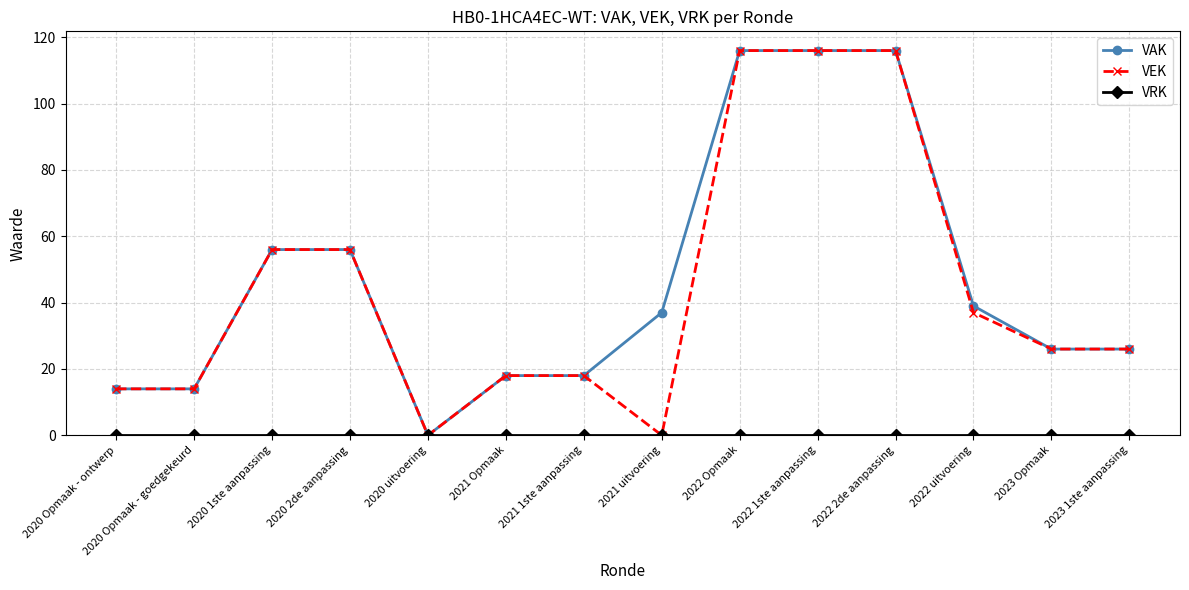

What position from the right is 2020 uitvoering?

10